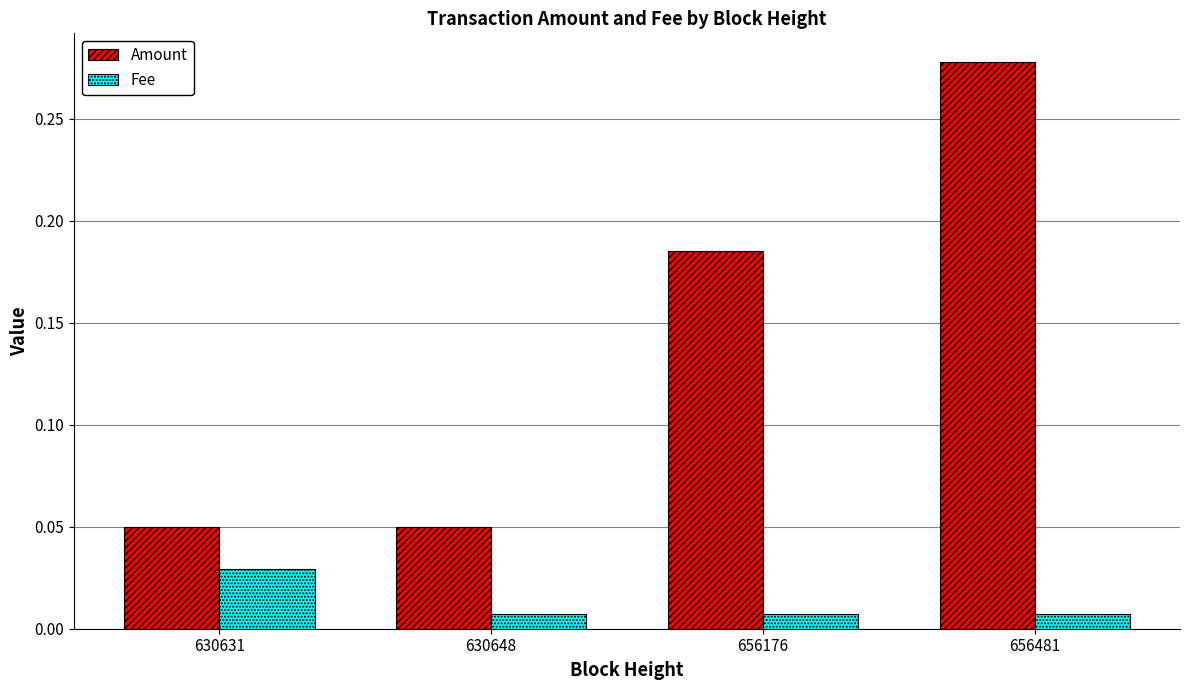

Count the Amount values in the range 0 to 1.

4